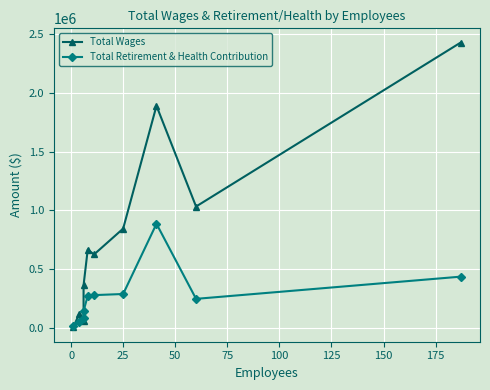

True or false: Total Wages has more than 0 points higher than both neighbors.

True